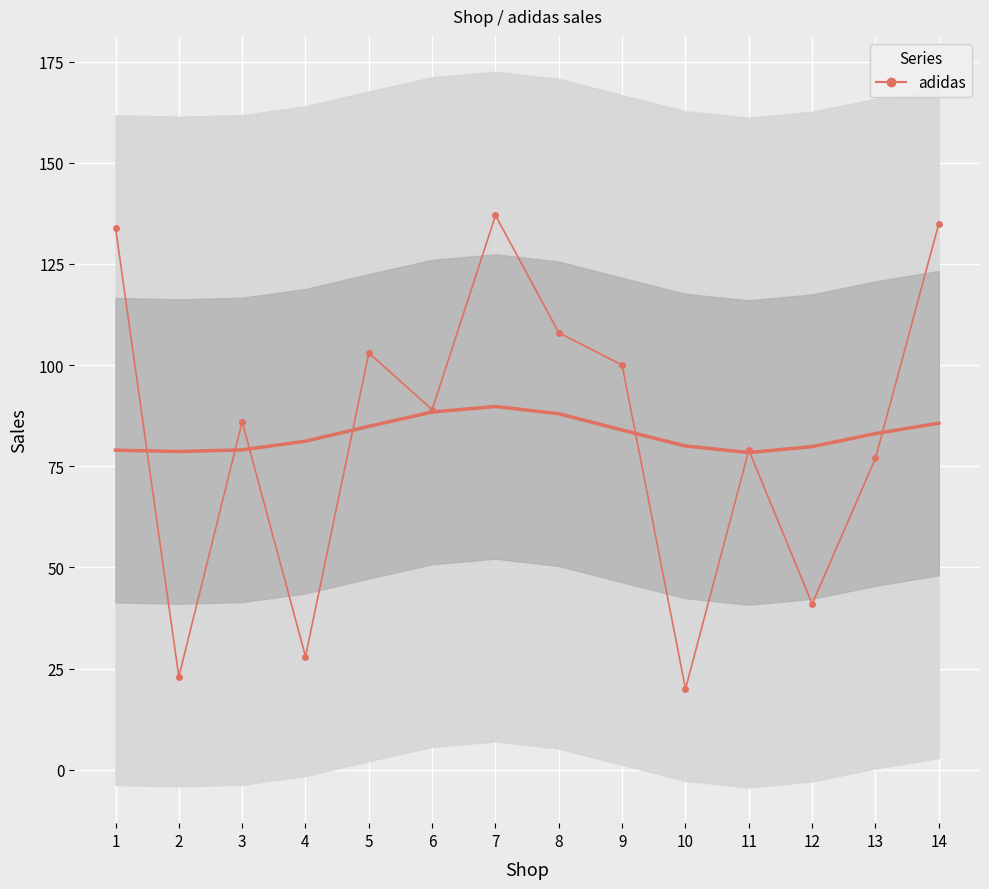

Count the number of categories in the chart.

14